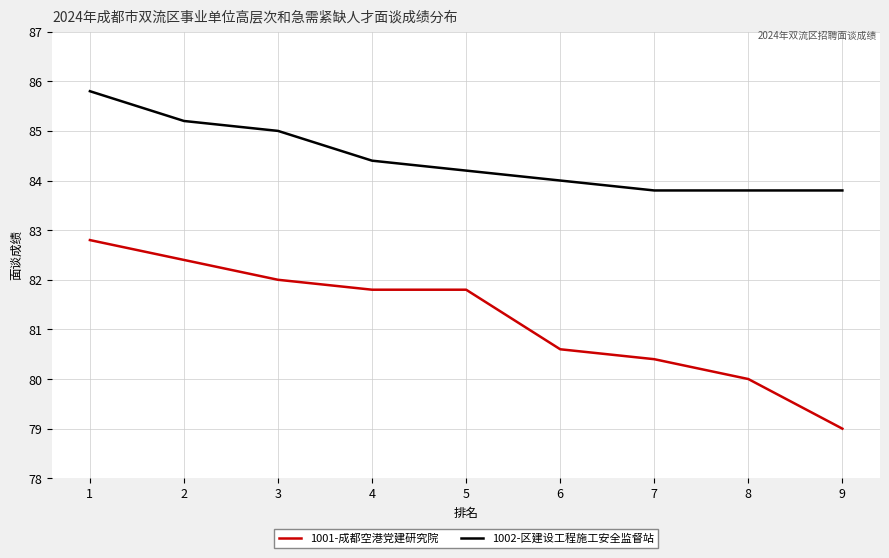

Reading left to right, transcribe all the data shown in this chart.

1001-成都空港党建研究院: 82.8	82.4	82.0	81.8	81.8	80.6	80.4	80.0	79.0
1002-区建设工程施工安全监督站: 85.8	85.2	85.0	84.4	84.2	84.0	83.8	83.8	83.8